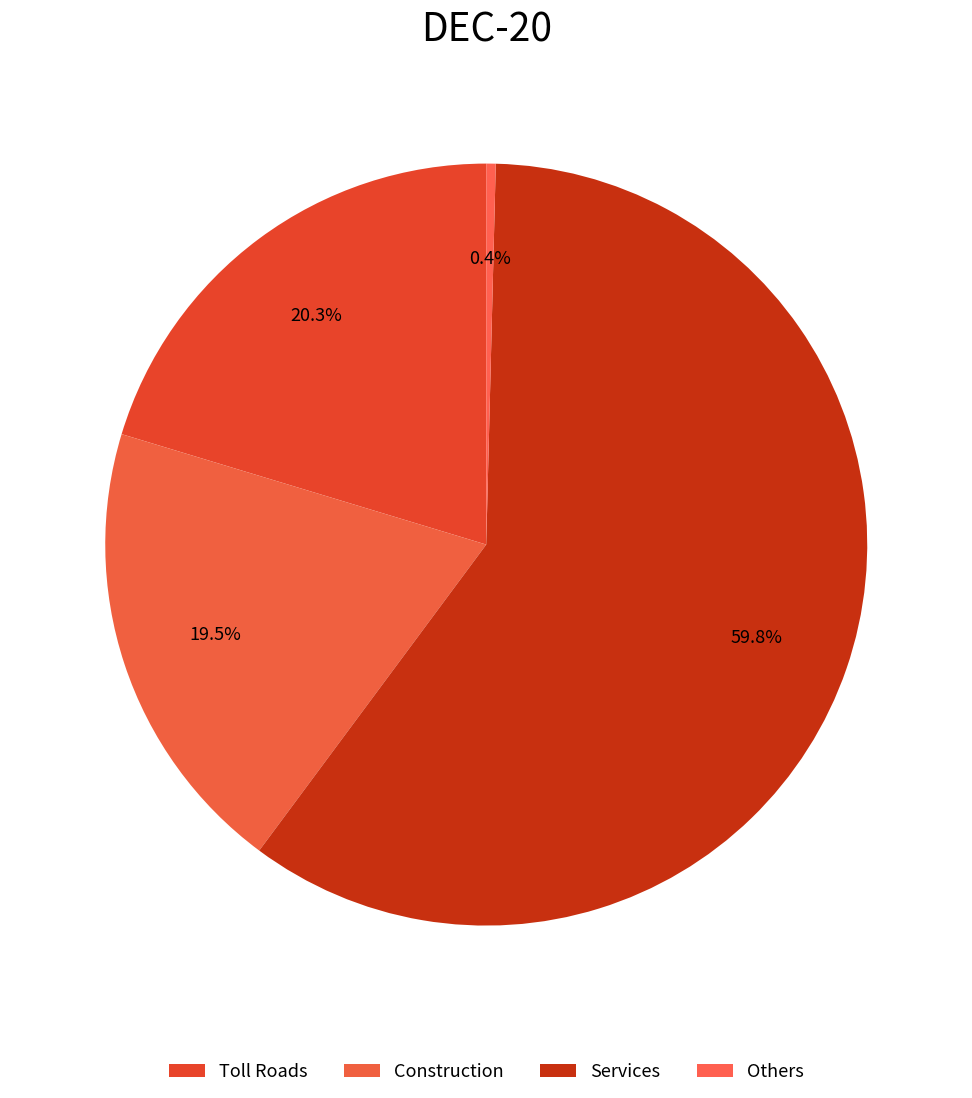

To the nearest percent, what portion does Toll Roads represent?

20%